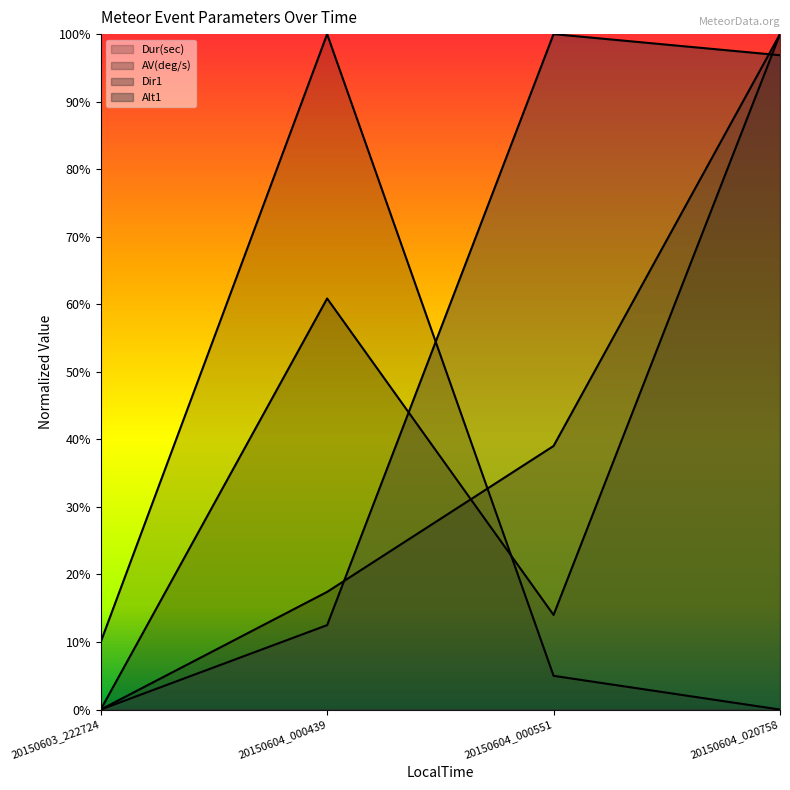

List the series in order of their peak value, highest first.

Dur(sec), AV(deg/s), Dir1, Alt1